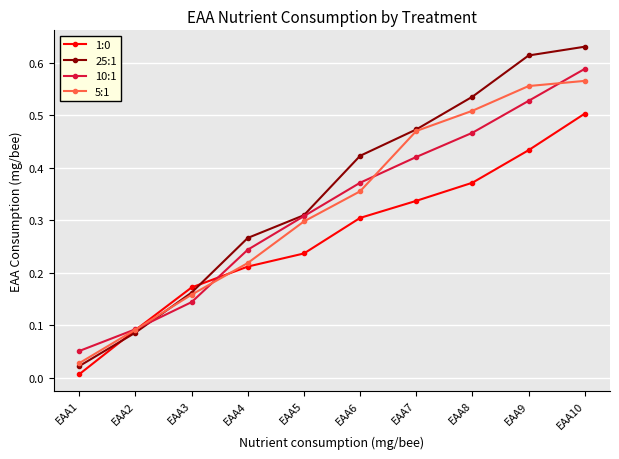

What is the total value across all series at EAA5?

1.2